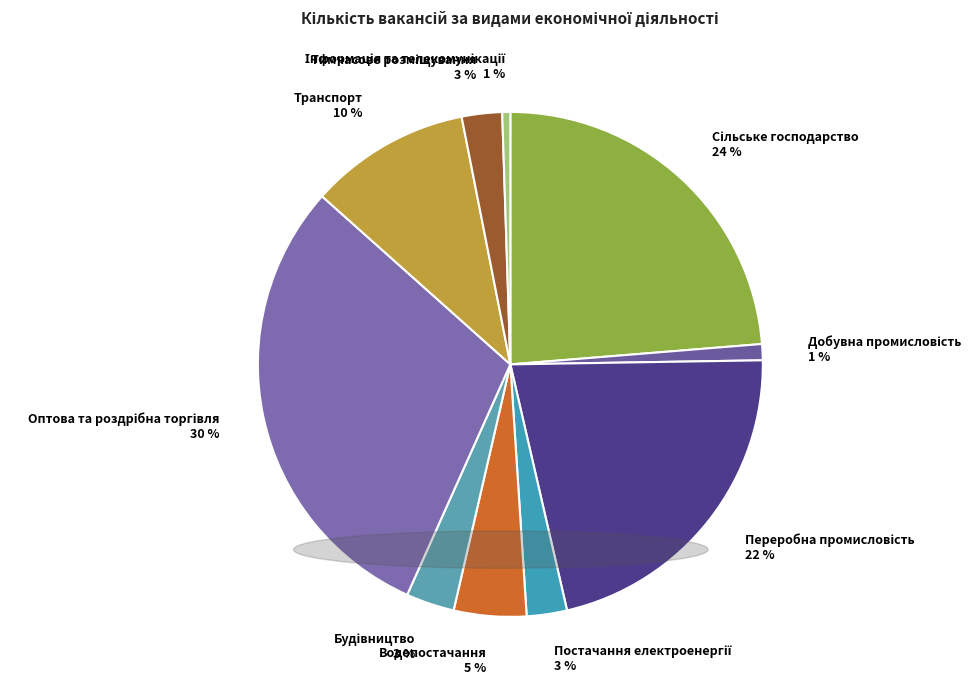

To the nearest percent, what is the average slice percentage?

10%